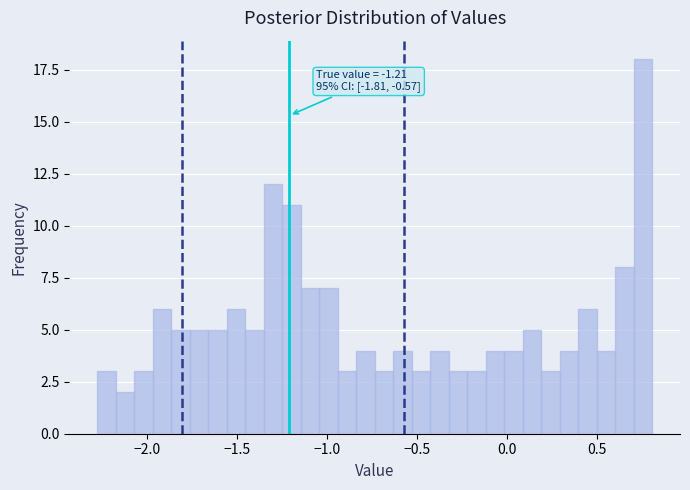

Around what value on the x-axis is the tallest bar? Give the approximate position of its centre, as read against the axis.

0.75